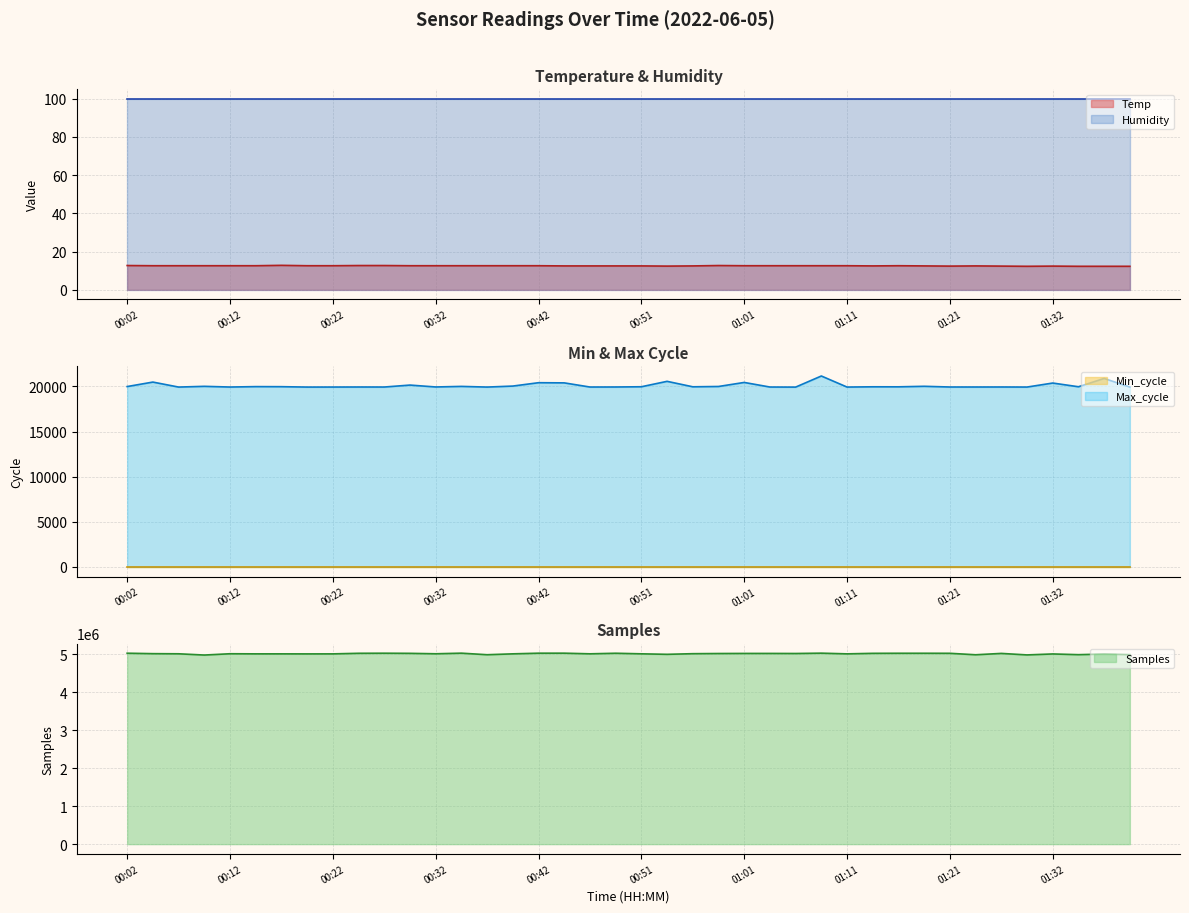

Is the value of Temp at 01:01 greater than the value of Samples at 01:09?

No